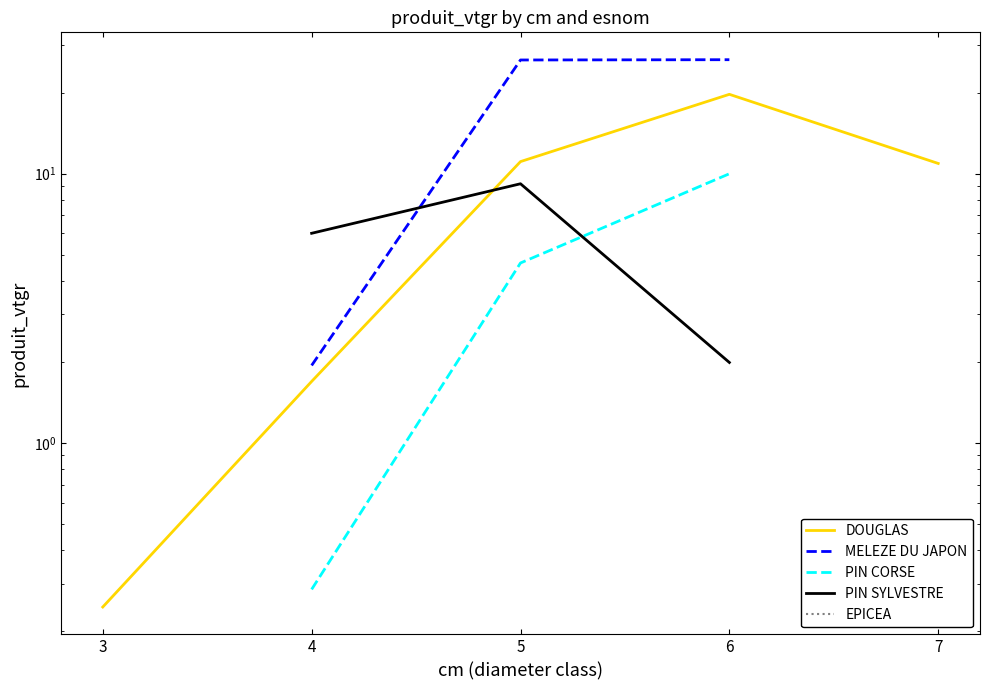

How many PIN CORSE values are between 0 and 9?

2